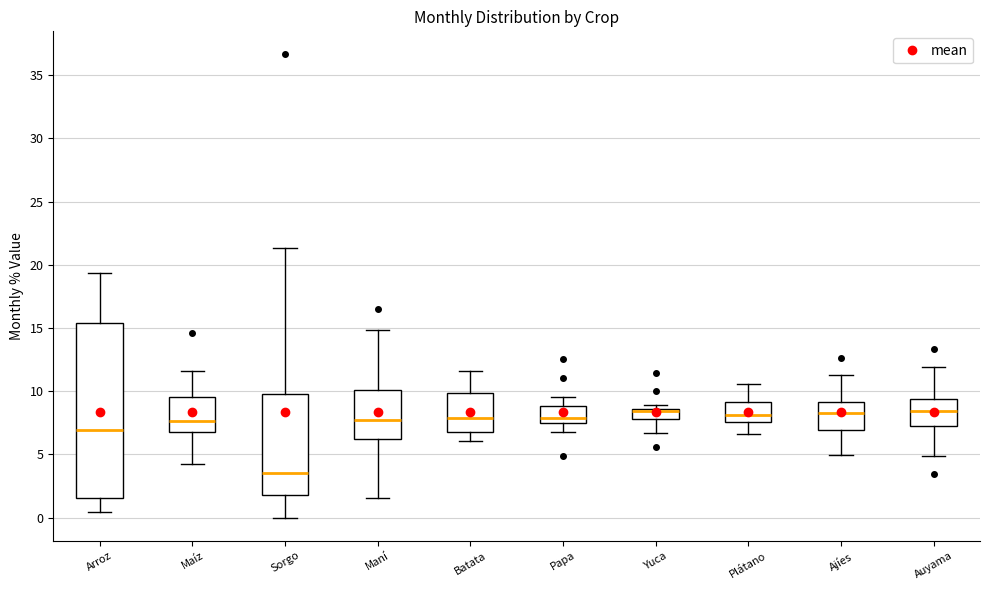

Reading left to right, transcribe this box plot: for each box, give where its median line is, the range the box spans, and where its two whiskers end, as read against the y-axis. The values are not printed on the chart, so give them approximately, as read against the axis.

Arroz: median 7.0, box 1.5 to 15.5, whiskers 0.5 to 19.5
Maíz: median 7.5, box 6.5 to 9.5, whiskers 4.5 to 11.5
Sorgo: median 3.5, box 2.0 to 10.0, whiskers 0.0 to 21.5
Maní: median 7.5, box 6.0 to 10.0, whiskers 1.5 to 15.0
Batata: median 8.0, box 7.0 to 10.0, whiskers 6.0 to 11.5
Papa: median 8.0, box 7.5 to 9.0, whiskers 7.0 to 9.5
Yuca: median 8.5 (just below the box's upper edge), box 8.0 to 8.5, whiskers 6.5 to 9.0
Plátano: median 8.0, box 7.5 to 9.0, whiskers 6.5 to 10.5
Ajíes: median 8.5, box 7.0 to 9.0, whiskers 5.0 to 11.5
Auyama: median 8.5, box 7.0 to 9.5, whiskers 5.0 to 12.0